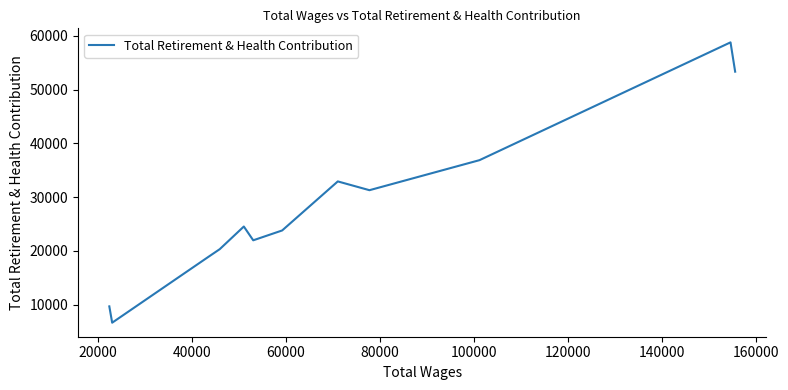

What is the difference between the second highest and second lowest values?

43658